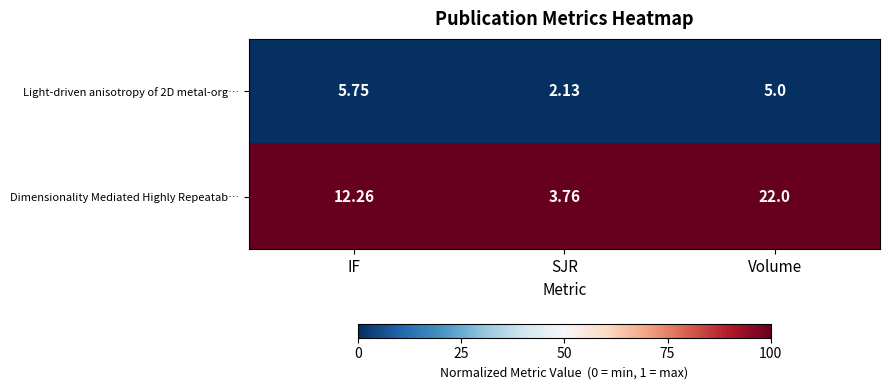

List the series in order of their overall mean, lowest first.

Light-driven anisotropy of 2D metal-org…, Dimensionality Mediated Highly Repeatab…